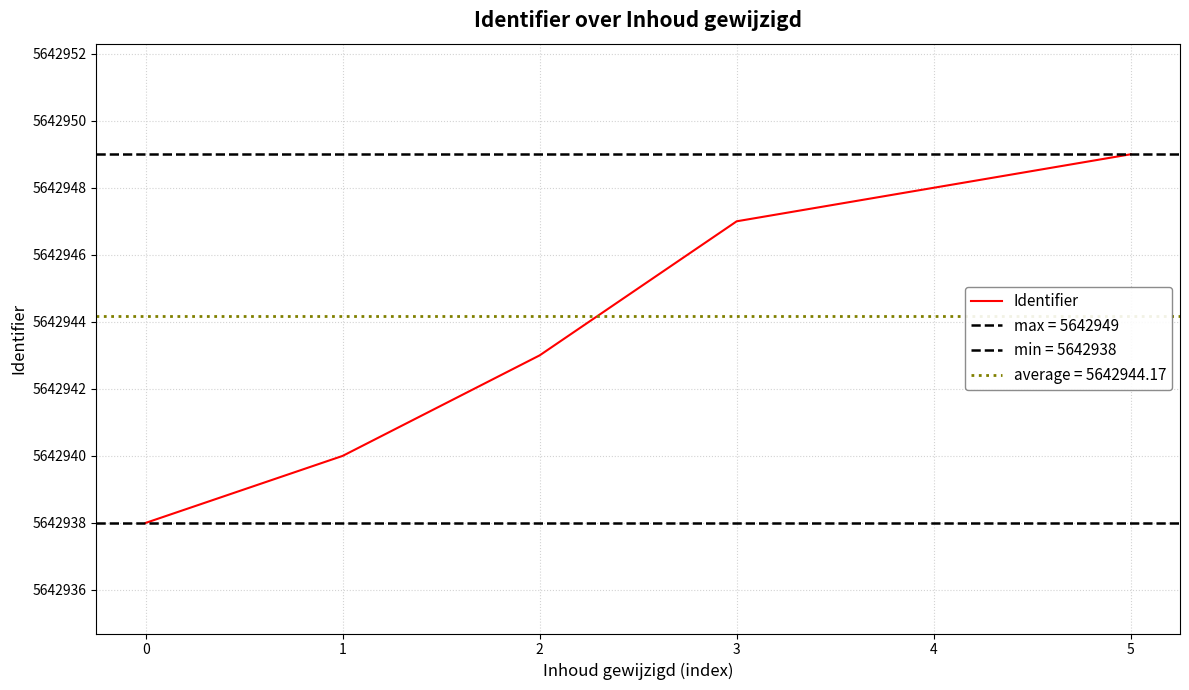

Which has a higher value, 4 or 5?

5